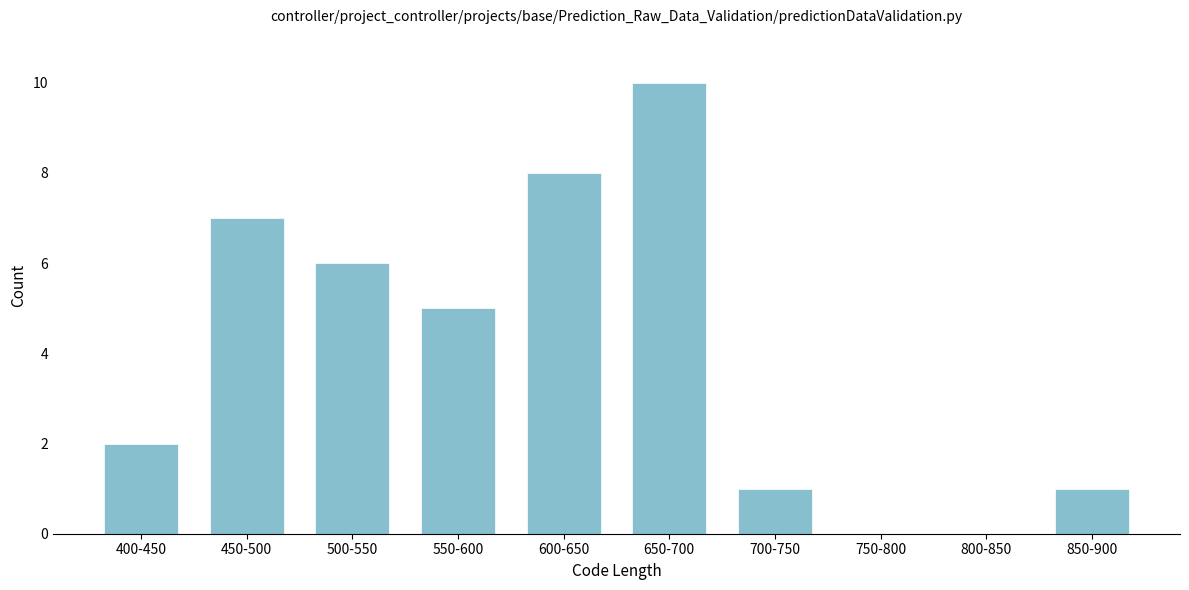

Reading left to right, transcribe all the data shown in this chart.

400-450=2	450-500=7	500-550=6	550-600=5	600-650=8	650-700=10	700-750=1	750-800=0	800-850=0	850-900=1